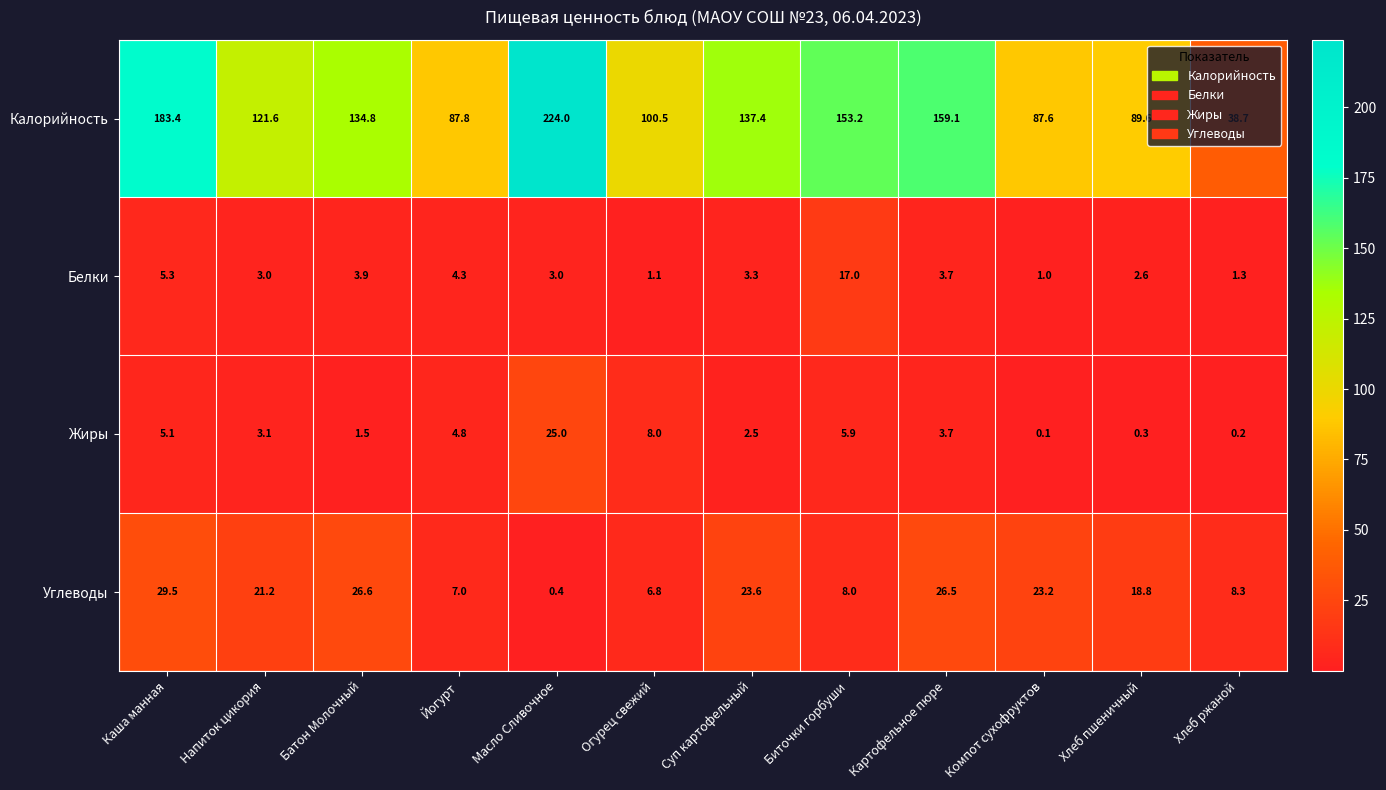

True or false: Белки has a value of 3.0 at Масло Сливочное.

True